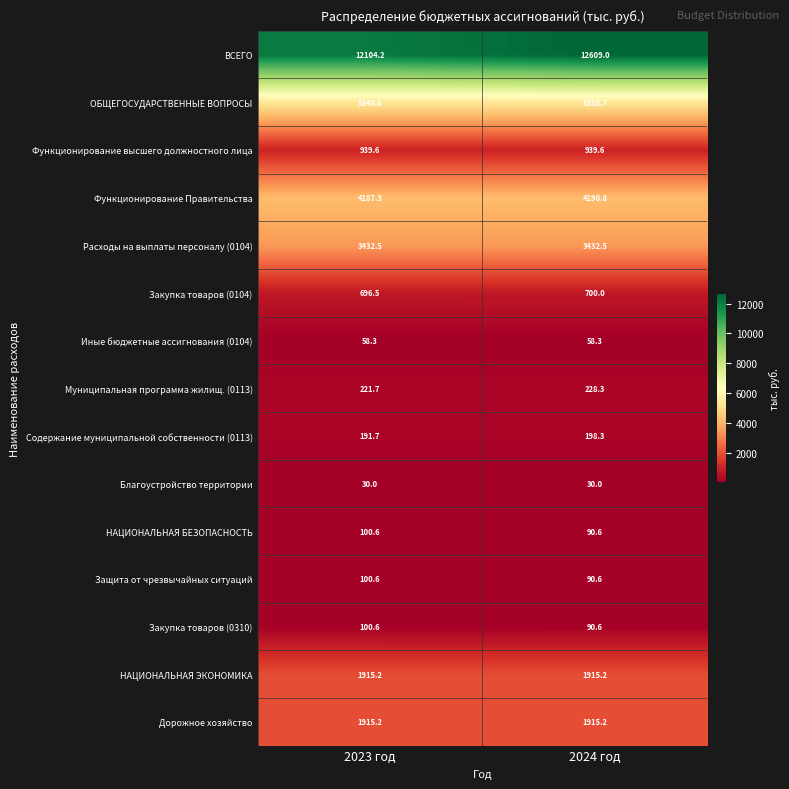

Which series has the widest spread of values?

ВСЕГО